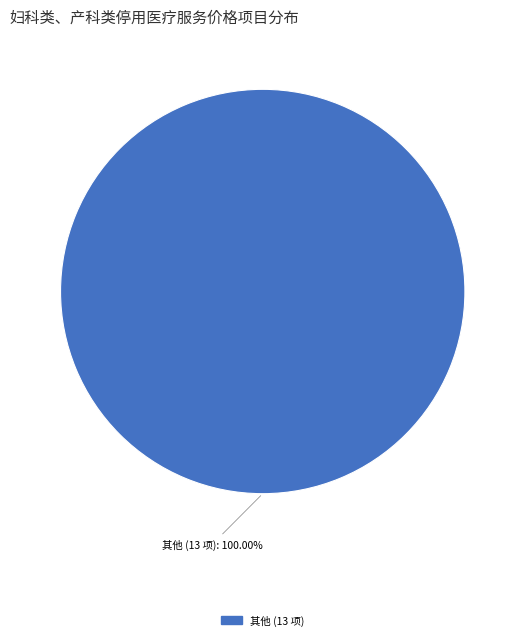

How many segments does this pie chart have?

1